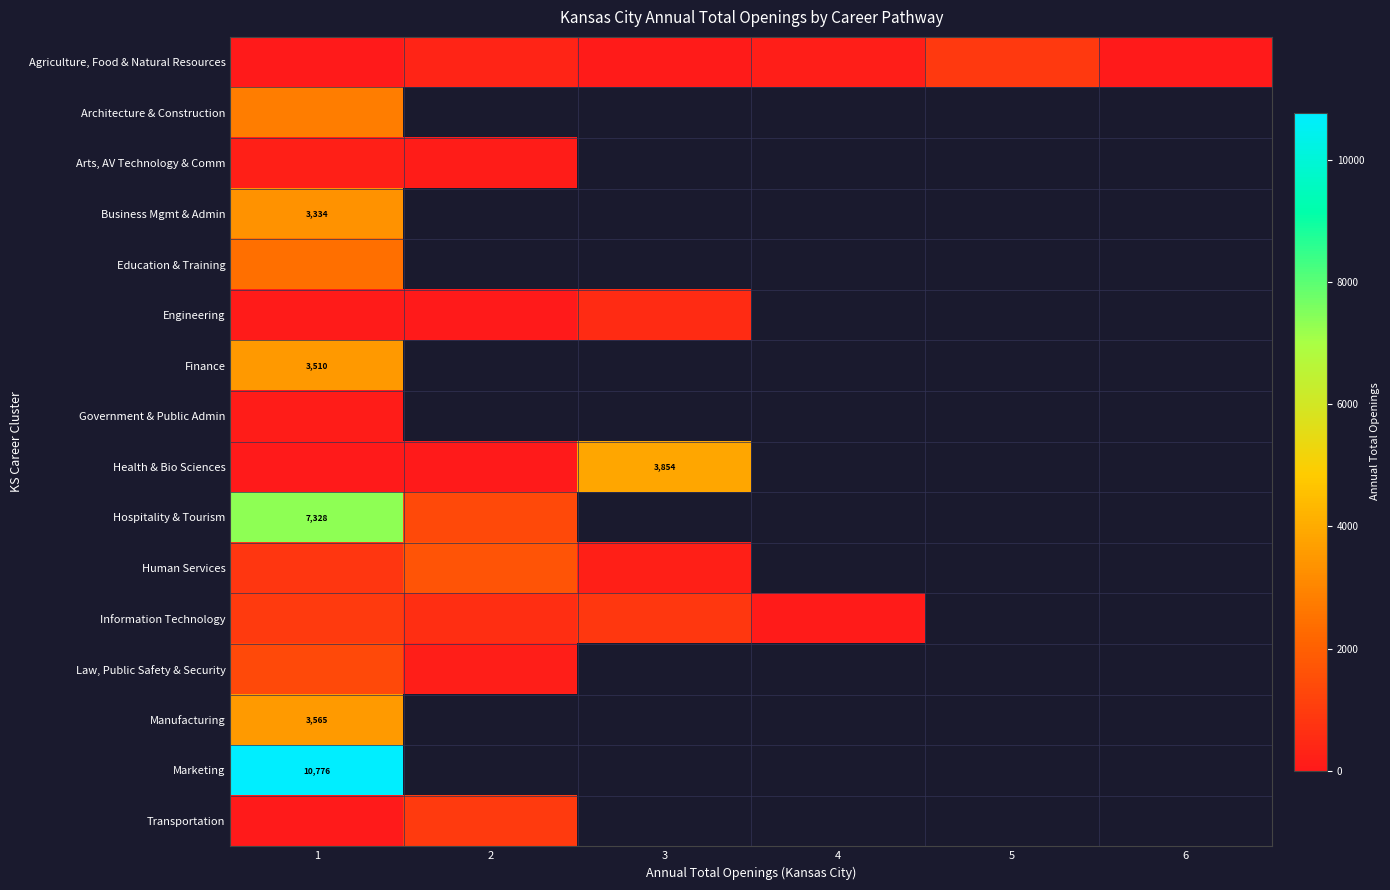

List the series in order of their peak value, highest first.

Marketing, Hospitality & Tourism, Health & Bio Sciences, Manufacturing, Finance, Business Mgmt & Admin, Architecture & Construction, Education & Training, Human Services, Law, Public Safety & Security, Transportation, Information Technology, Agriculture, Food & Natural Resources, Engineering, Arts, AV Technology & Comm, Government & Public Admin